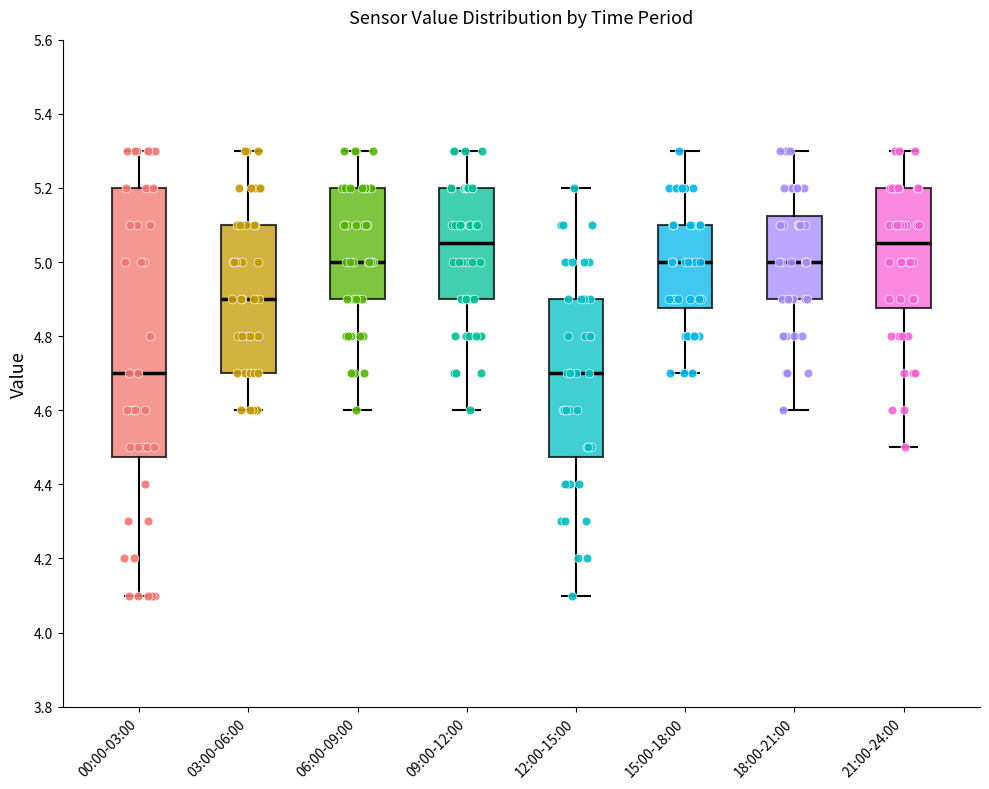

Where is the upper edge of the box for 03:00-06:00 on the y-axis? The values are not printed on the chart, so give them approximately, as read against the axis.

5.10